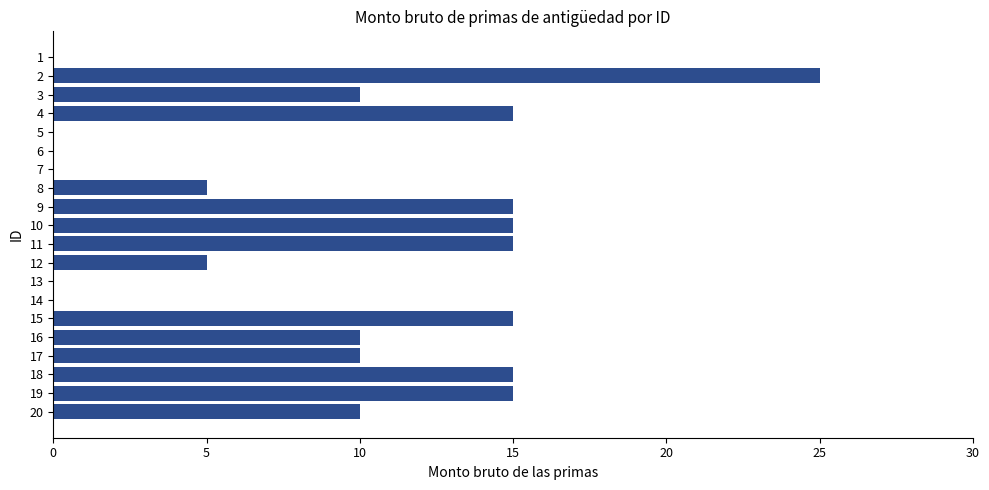

Is it true that the value at 10 is 15?

True